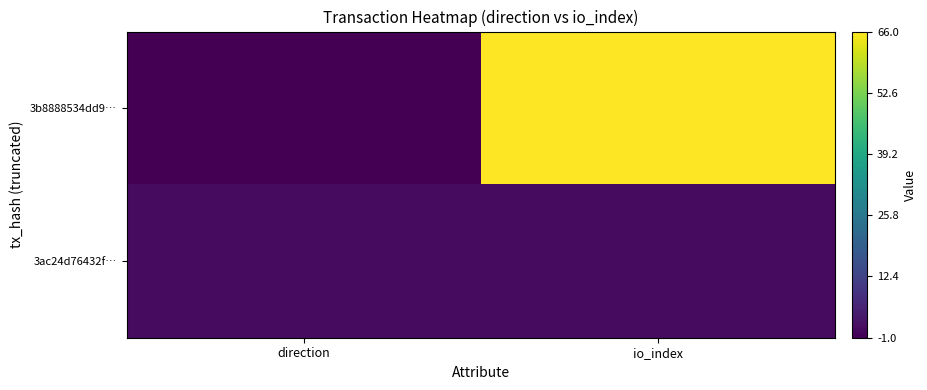

At which category is the sum across all series the highest?

io_index